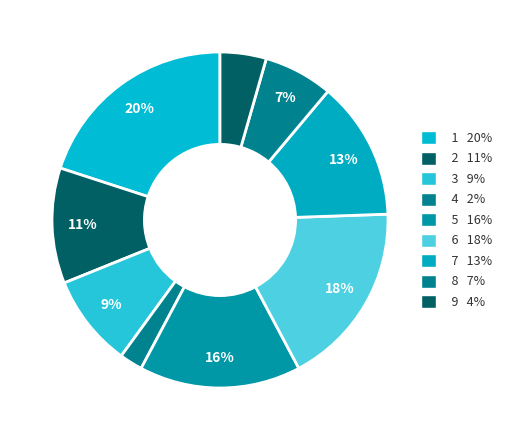

To the nearest percent, what is the difference between the 5 and 1 slice percentages?

4%